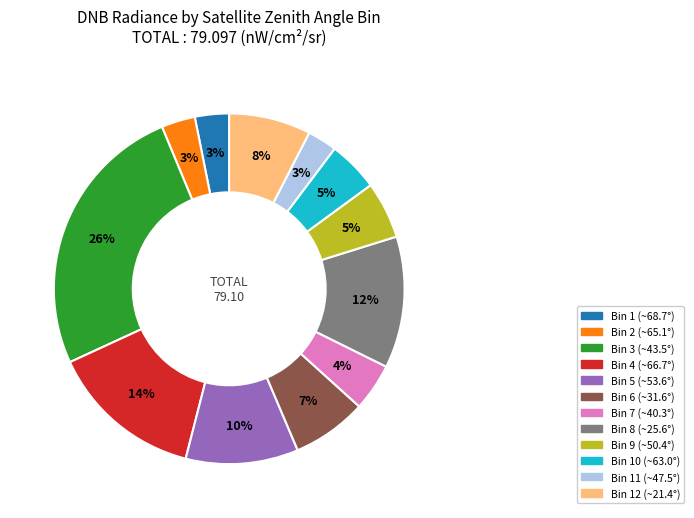

Which slice is the largest?

Bin 3 (~43.5°)